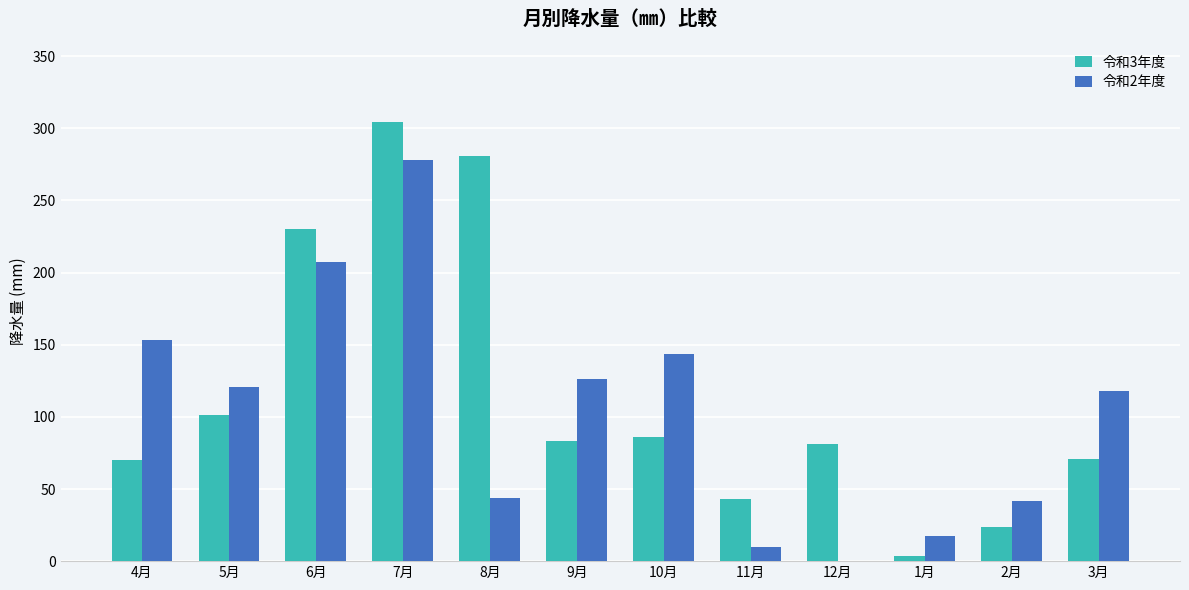

How many data points in 令和2年度 are above 120?

6